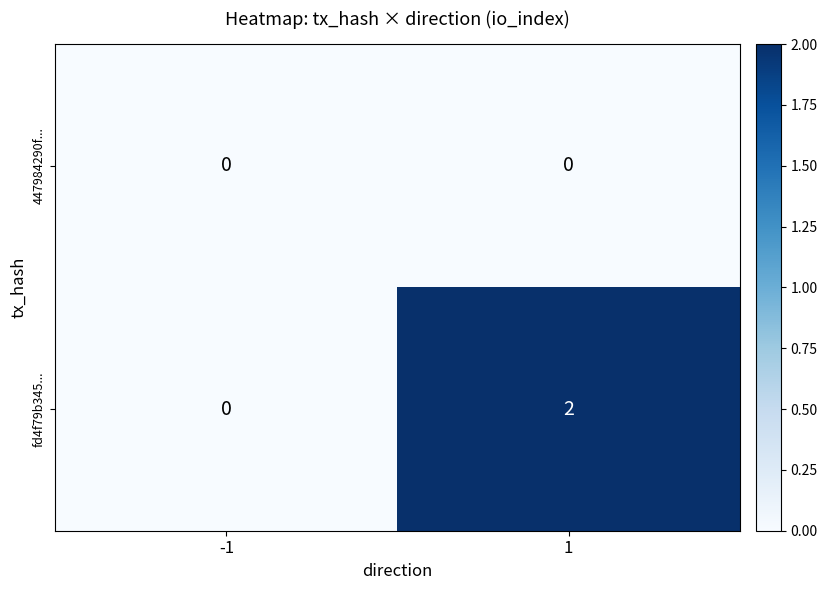

Rank the series by their maximum value, from lowest to highest.

447984290f..., fd4f79b345...